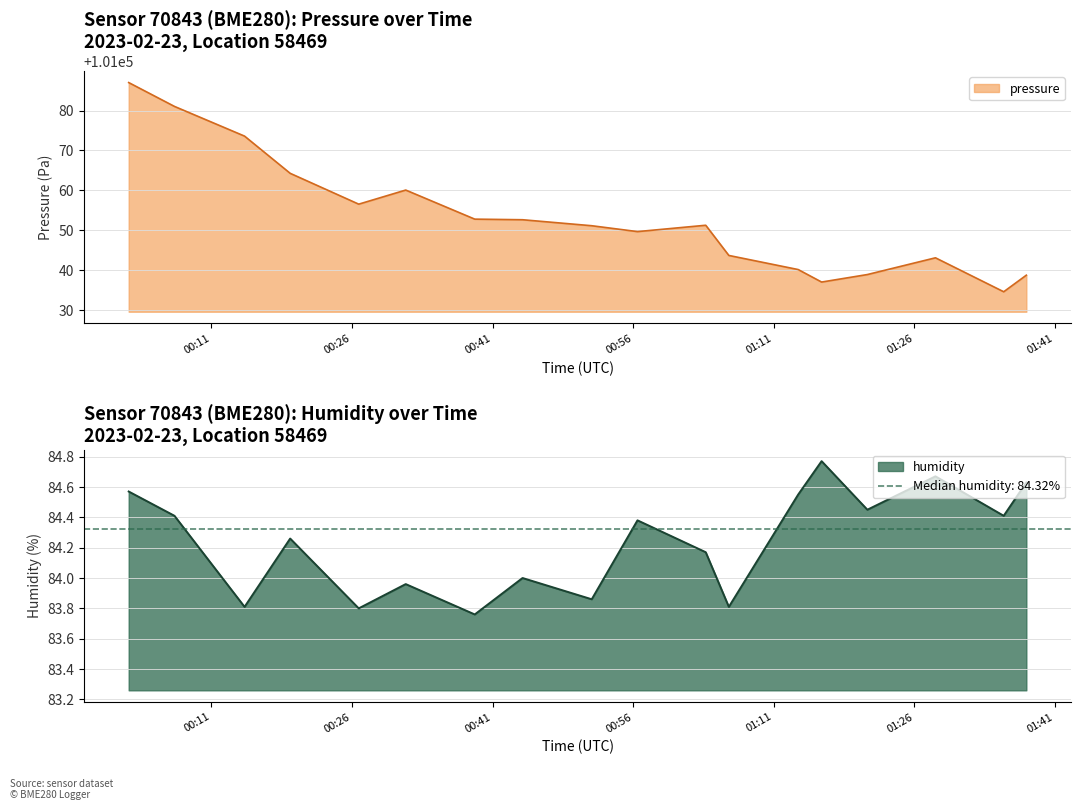

True or false: humidity has more than 0 points higher than both neighbors.

True